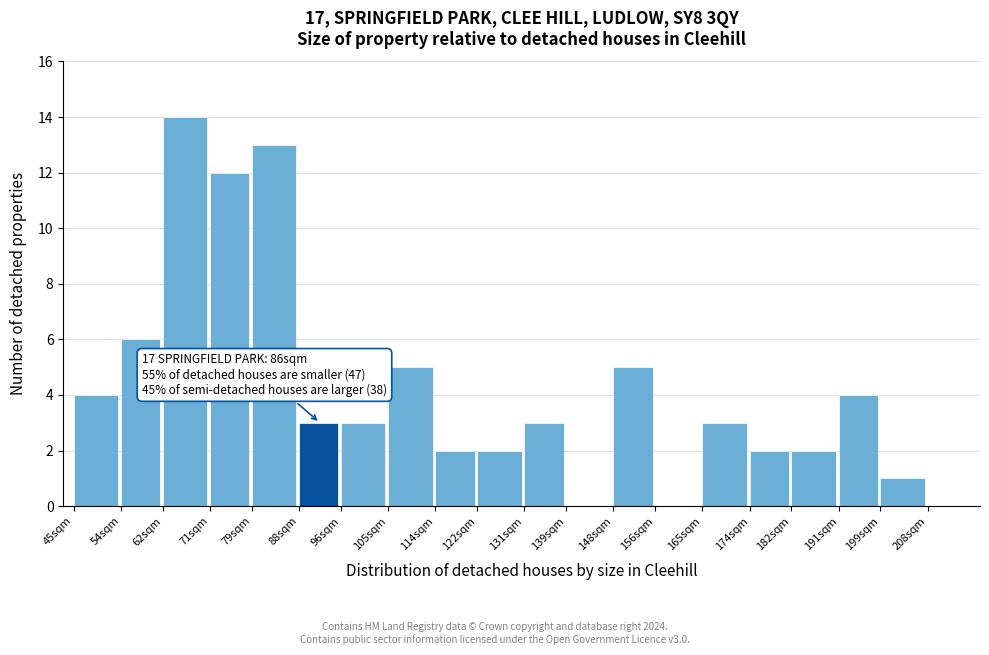

Reading left to right, list all the values displayed in this chart.

45sqm=4	54sqm=6	62sqm=14	71sqm=12	79sqm=13	88sqm=3	96sqm=3	105sqm=5	114sqm=2	122sqm=2	131sqm=3	139sqm=0	148sqm=5	156sqm=0	165sqm=3	174sqm=2	182sqm=2	191sqm=4	199sqm=1	208sqm=0